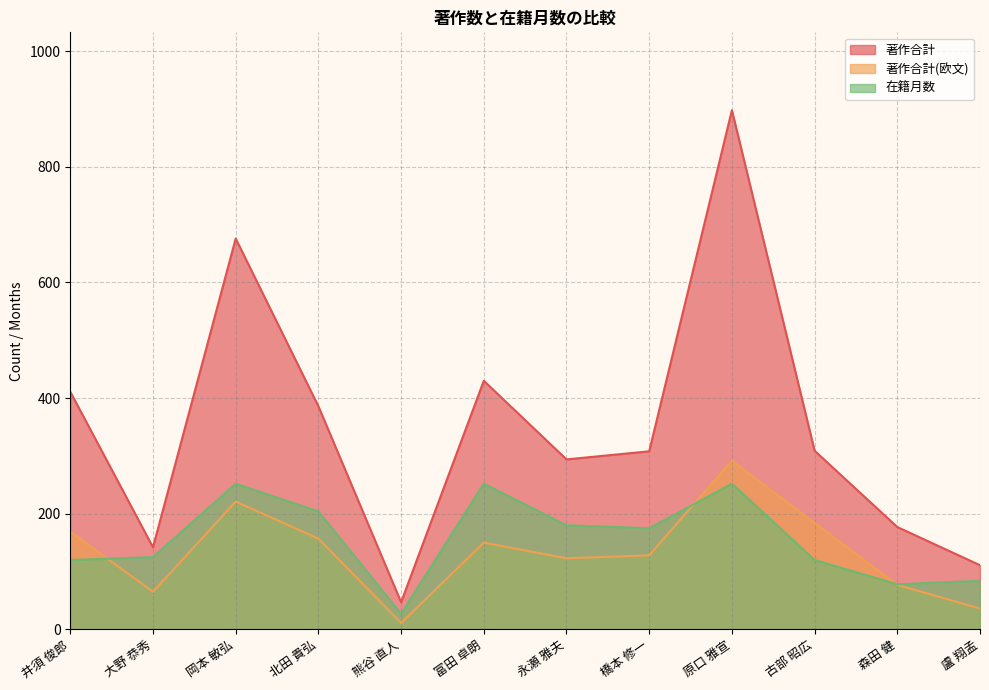

True or false: 著作合計 and 著作合計(欧文) intersect in this chart.

False